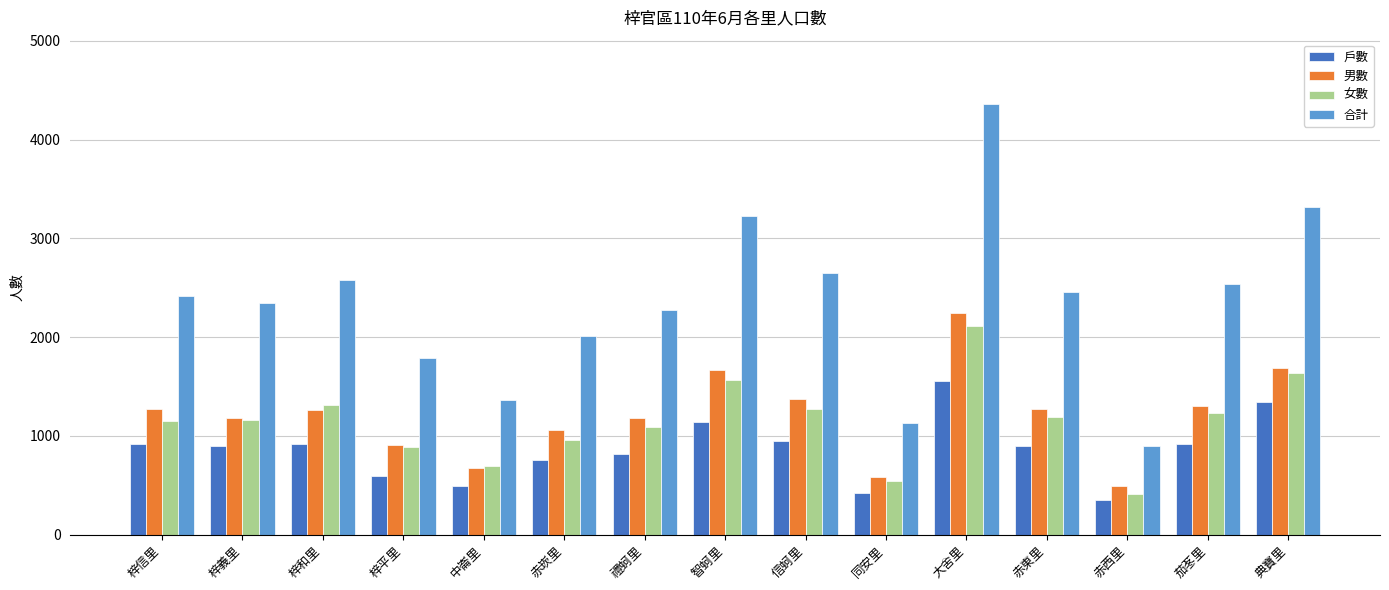

The value of 男數 at 信蚵里 is 2403. True or false?

False